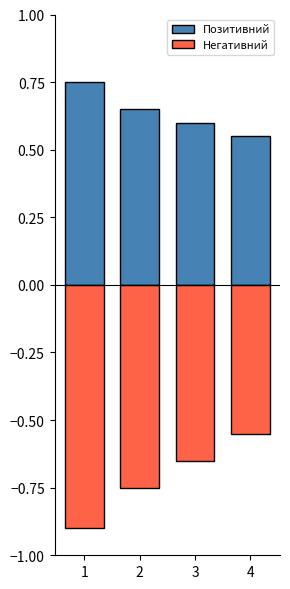

Count the Позитивний values in the range 0 to 1.

4